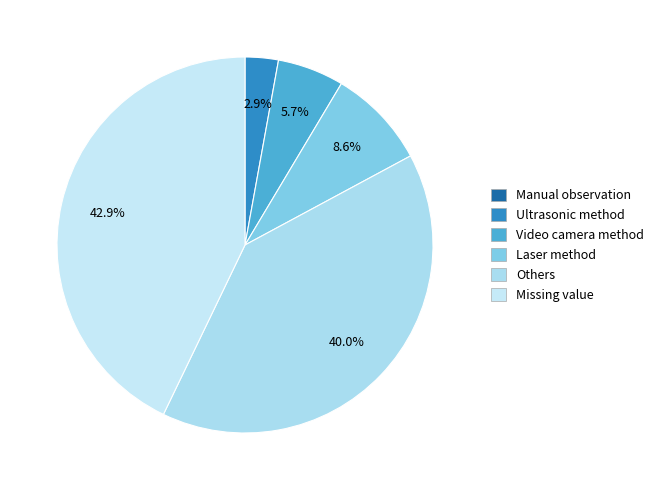

To the nearest percent, what percentage of the pie is Others?

40%